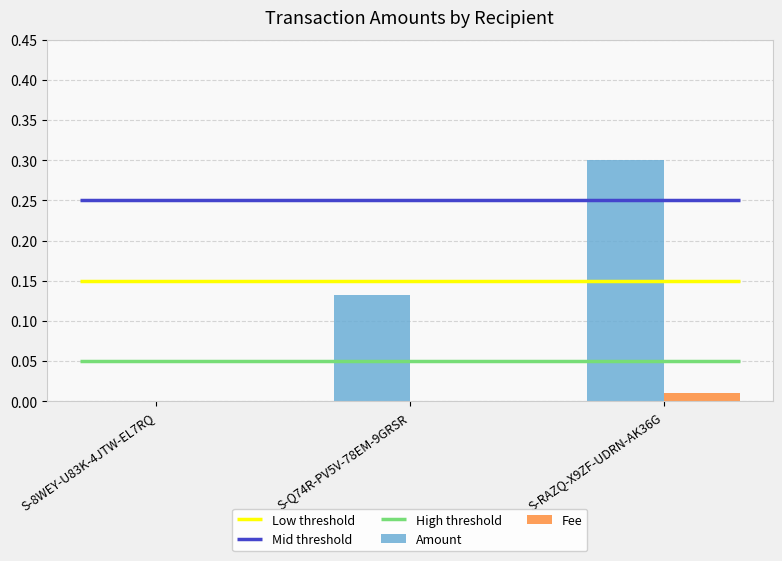

What is the approximate value of Amount at S-RAZQ-X9ZF-UDRN-AK36G?

0.3